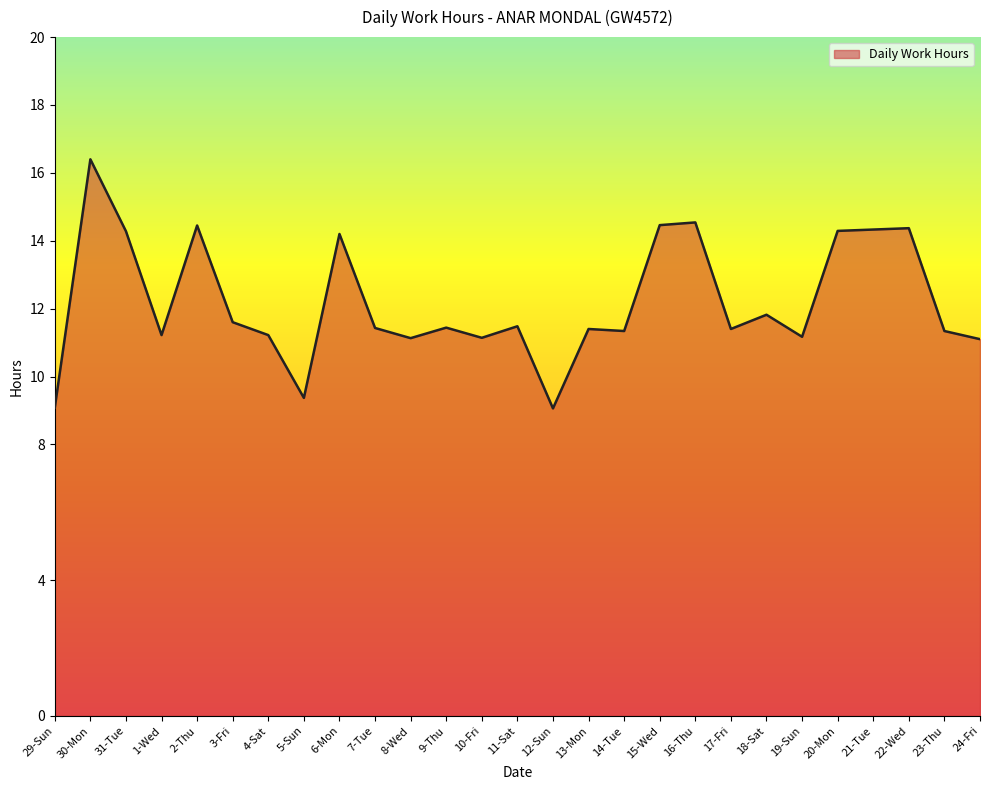

What is the difference between the values at 8-Wed and 18-Sat?

0.7